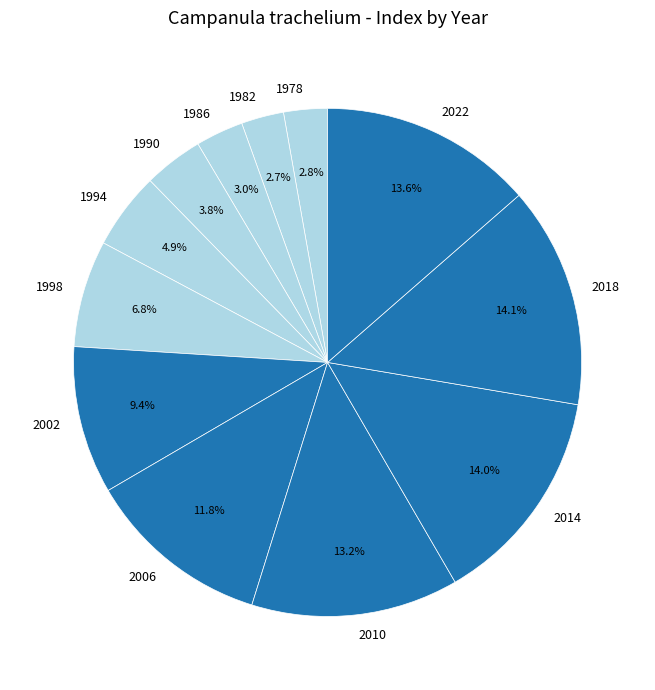

Is it true that 1978 is 17% of the pie?

False